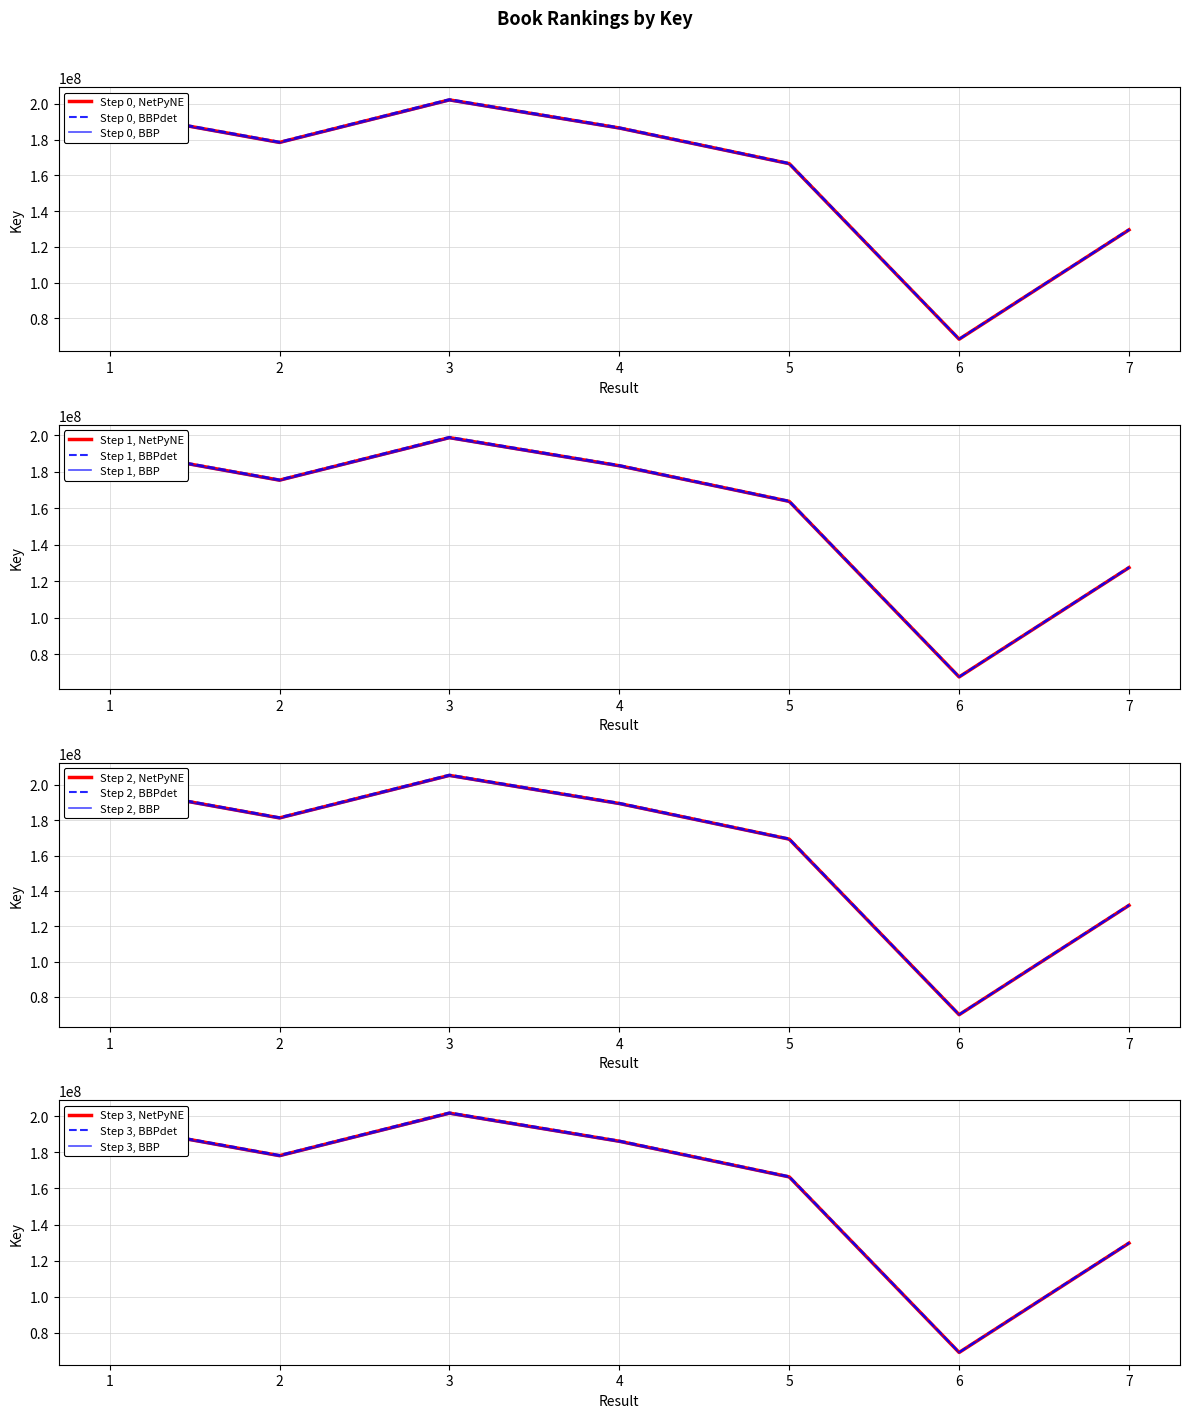

Is it true that the value at 5 is 285980313.7?

False